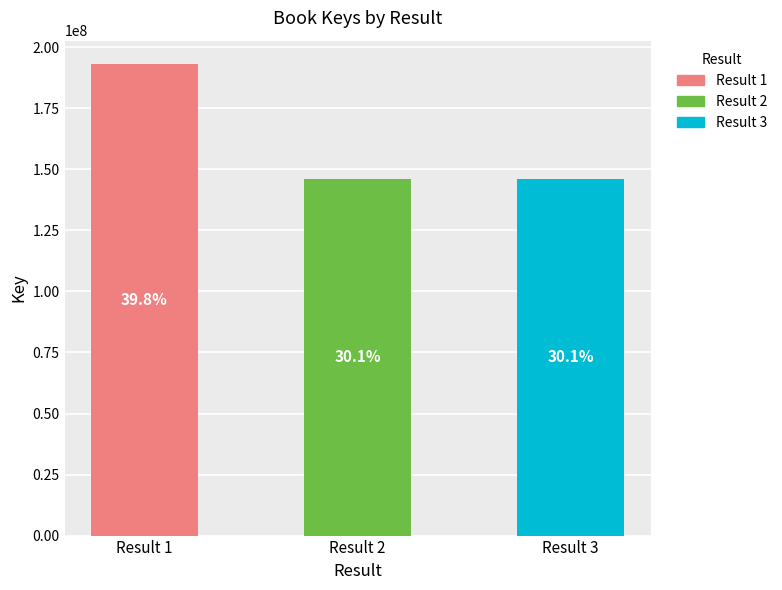

Which category has the lowest value across all series?

2